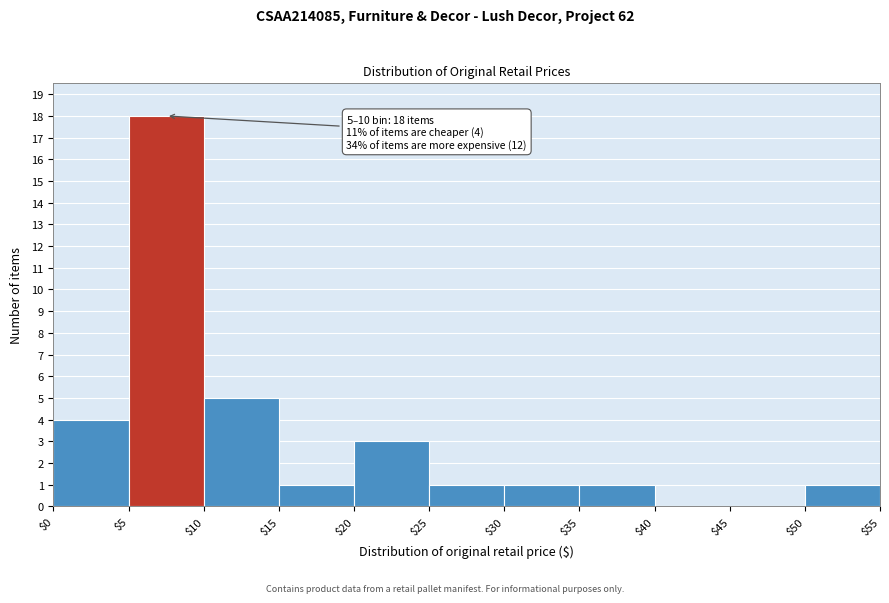

Which range on the x-axis has the tallest bar?

$5 to $10